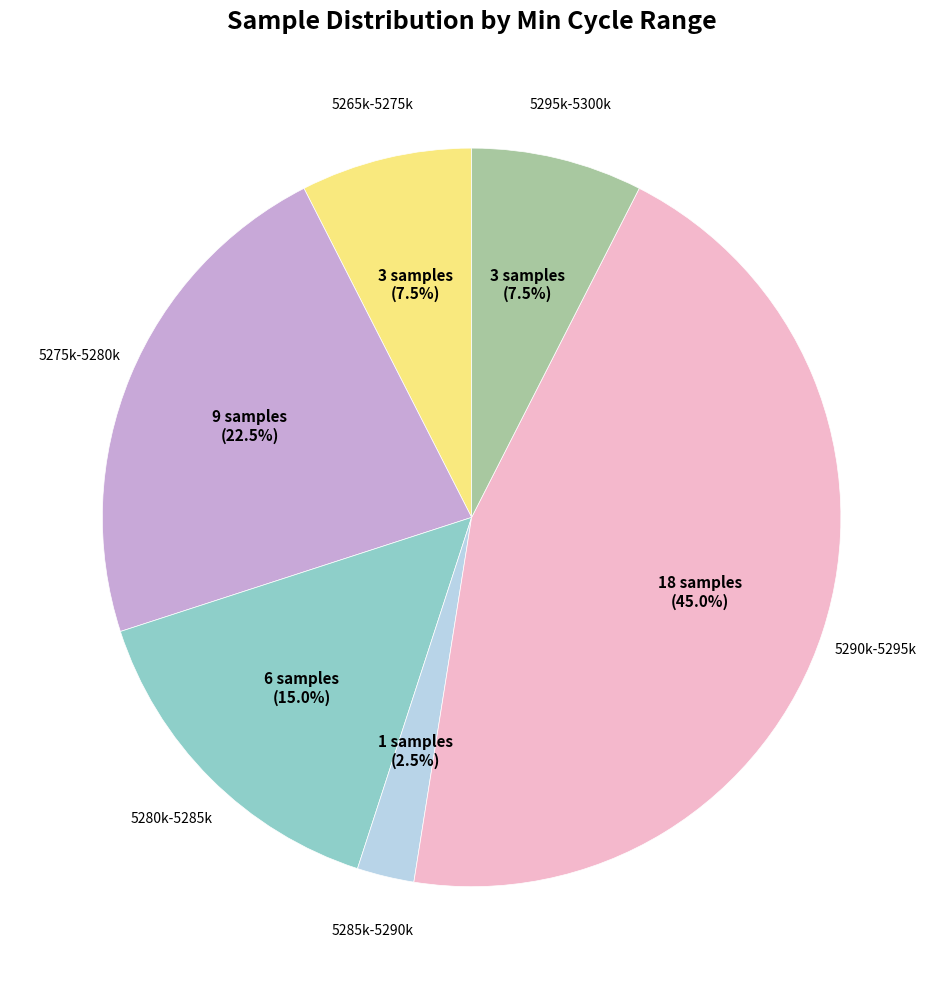

Does any single category account for the majority?

No